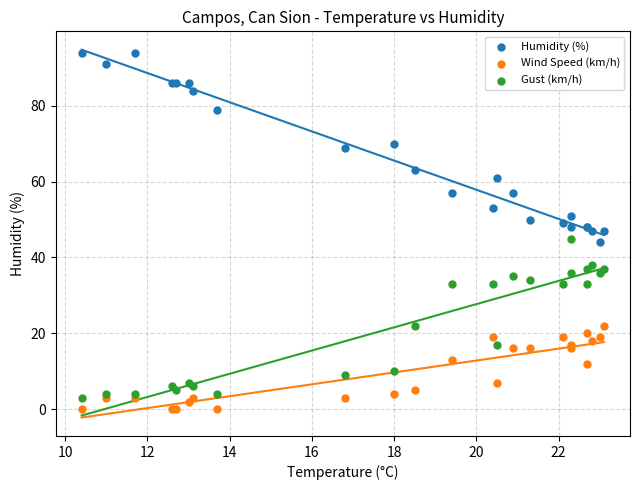

Which series reaches the maximum Y coordinate?

Humidity (%)